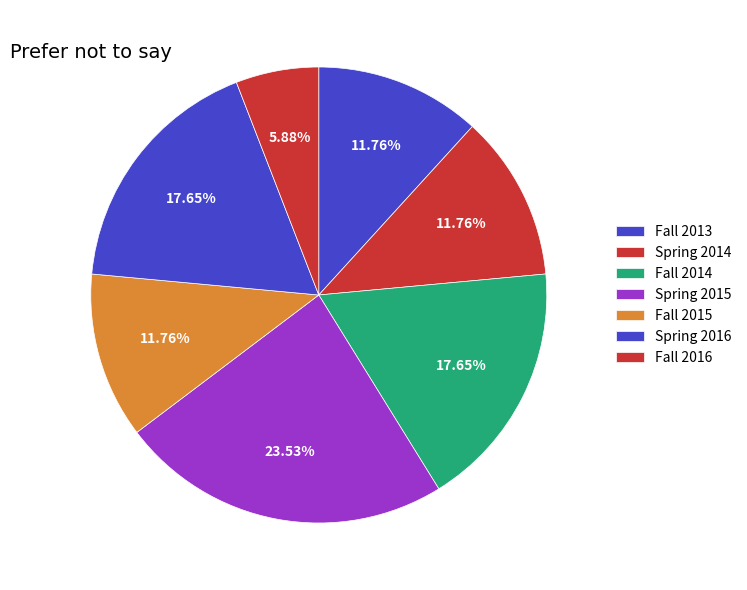

How many segments does this pie chart have?

7